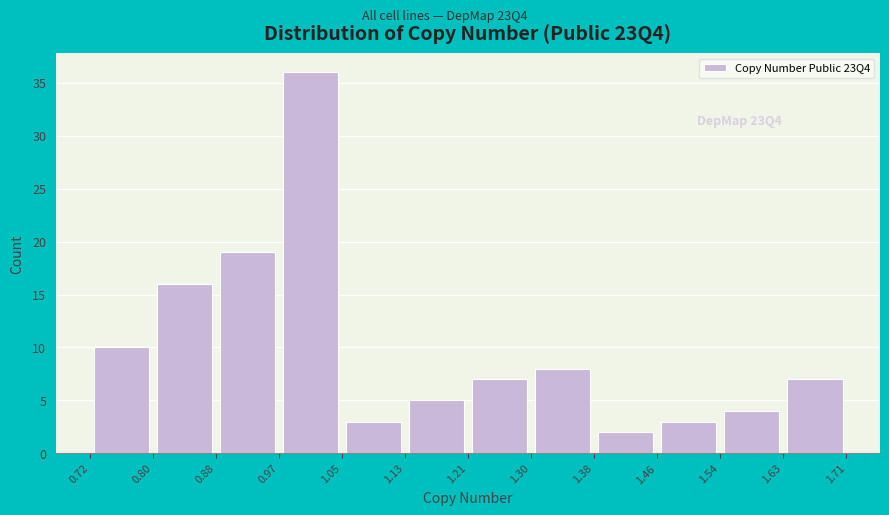

What is the height of the bar covering 1.05 to 1.13 on the x-axis? The values are not printed on the chart, so give them approximately, as read against the axis.

3